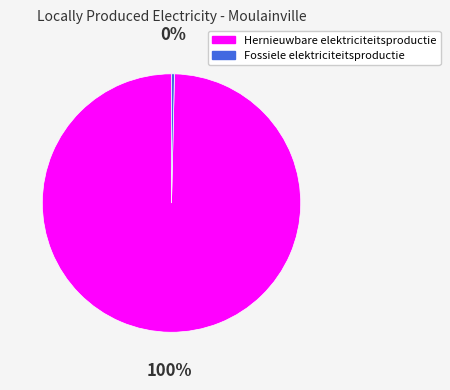

Which has a higher value, Hernieuwbare elektriciteitsproductie or Fossiele elektriciteitsproductie?

Hernieuwbare elektriciteitsproductie